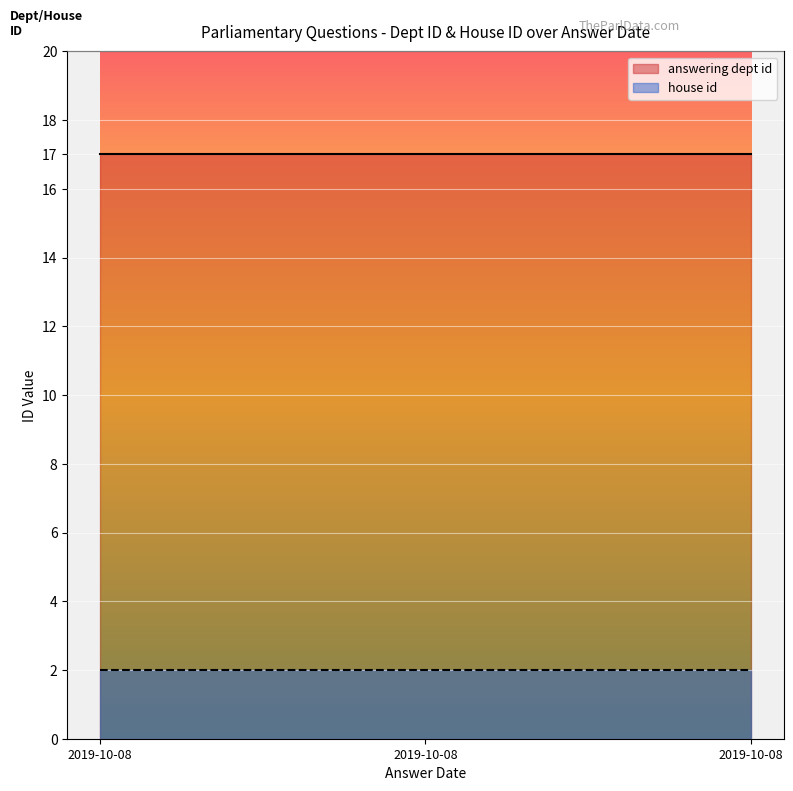

What is the total value across all series at 2019-10-08?

19